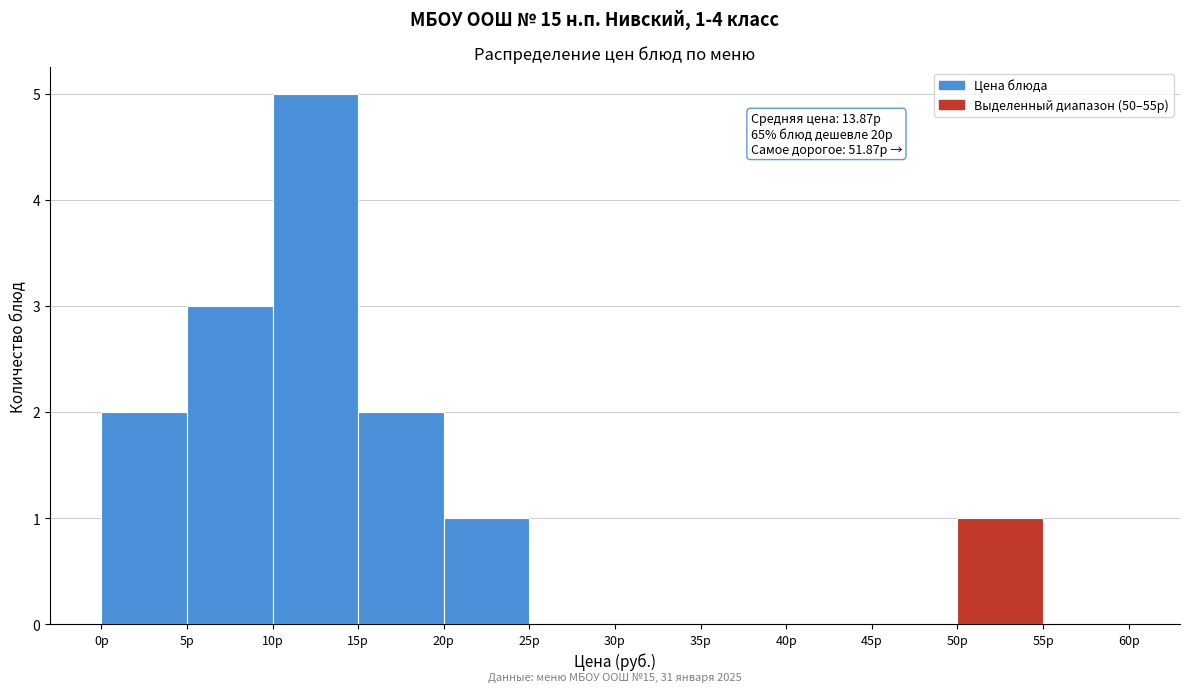

Over which range of the x-axis is the bar tallest?

10 to 15